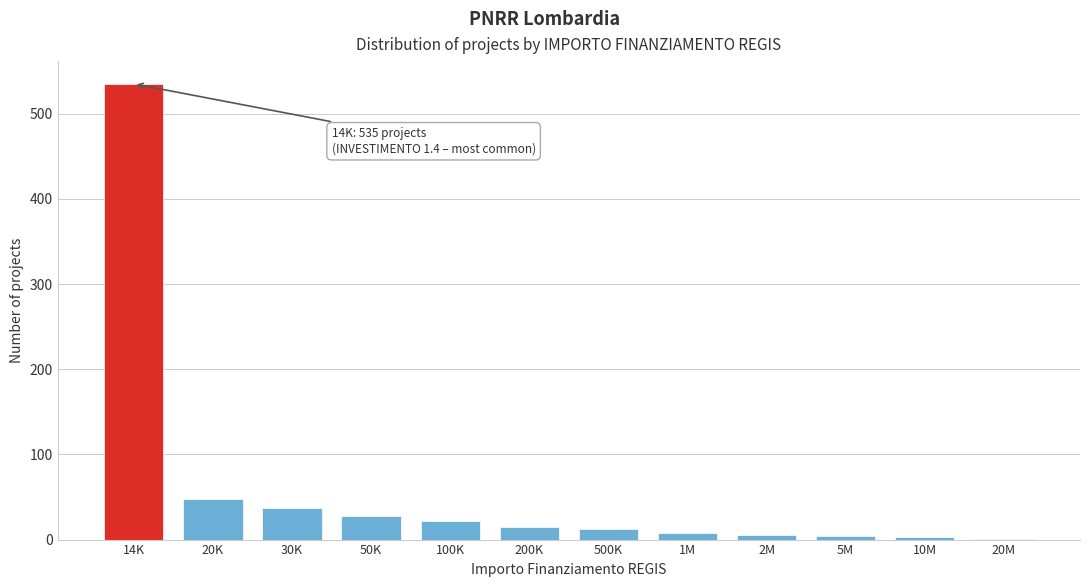

What value does the data have at 100K?

22